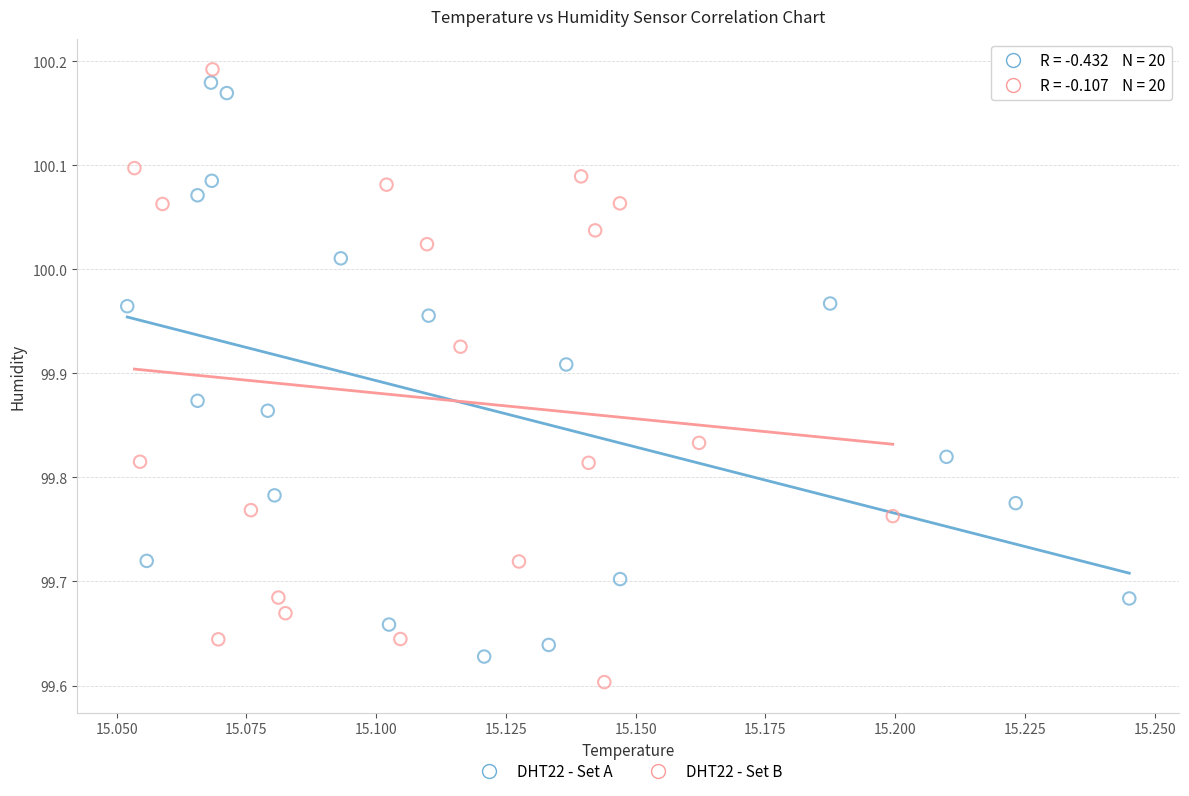

Which series contains the highest Y value?

DHT22 - Set B